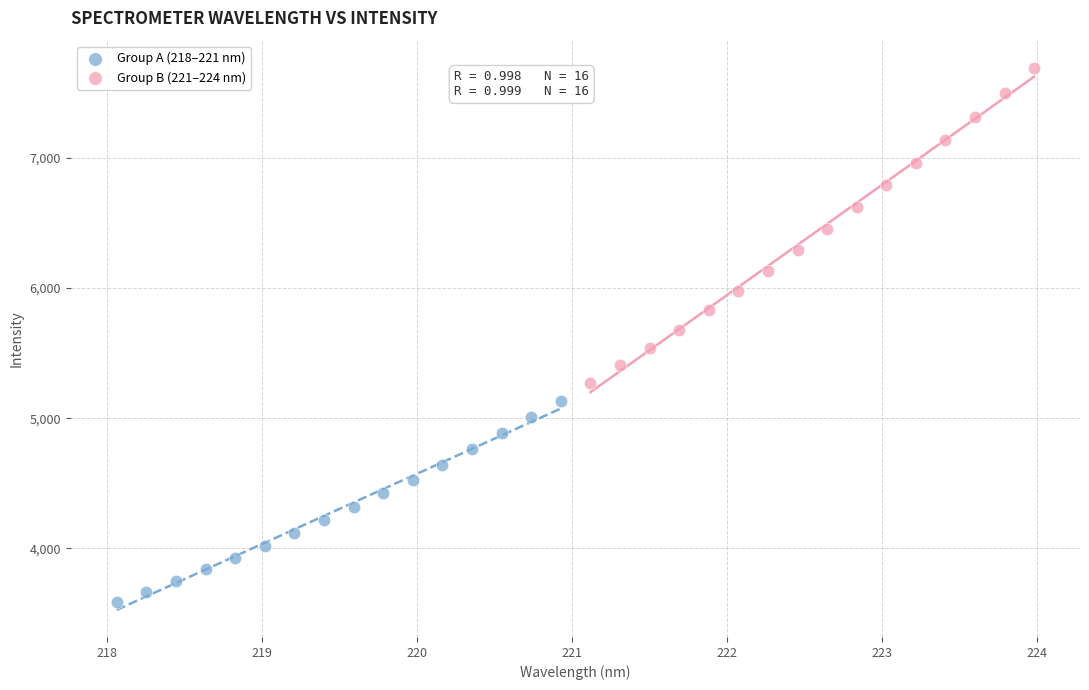

Which series has the largest Y range (max minus min)?

Group B (221–224 nm)